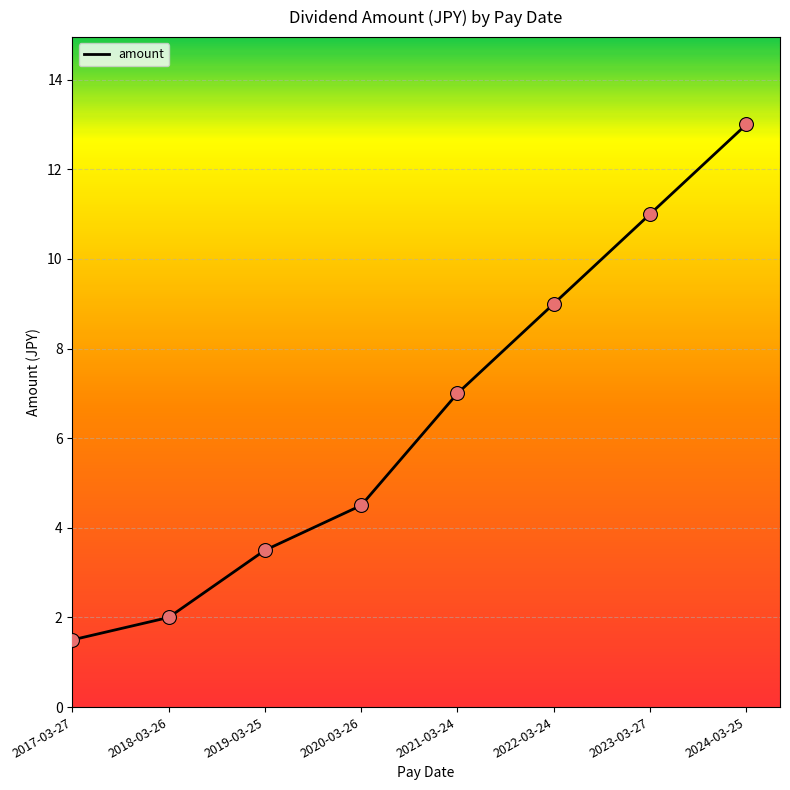

Between 2018-03-26 and 2019-03-25, which is larger?

2019-03-25